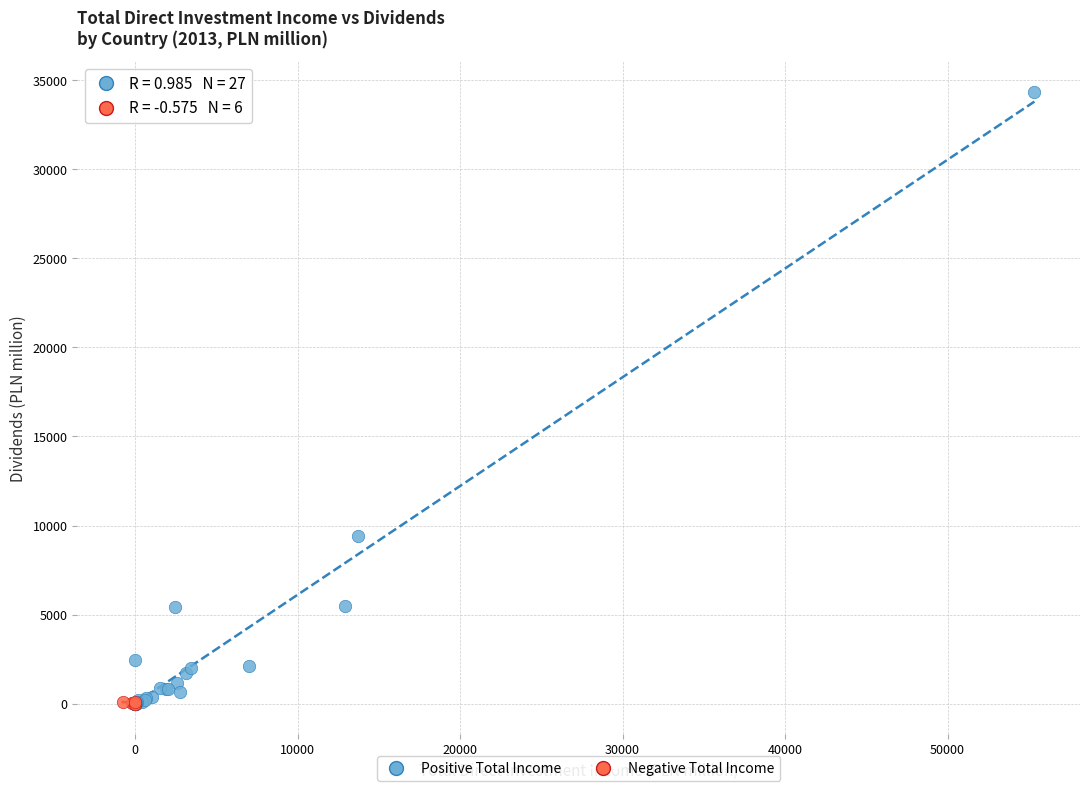

Which series has the widest spread of Y values?

Positive Total Income